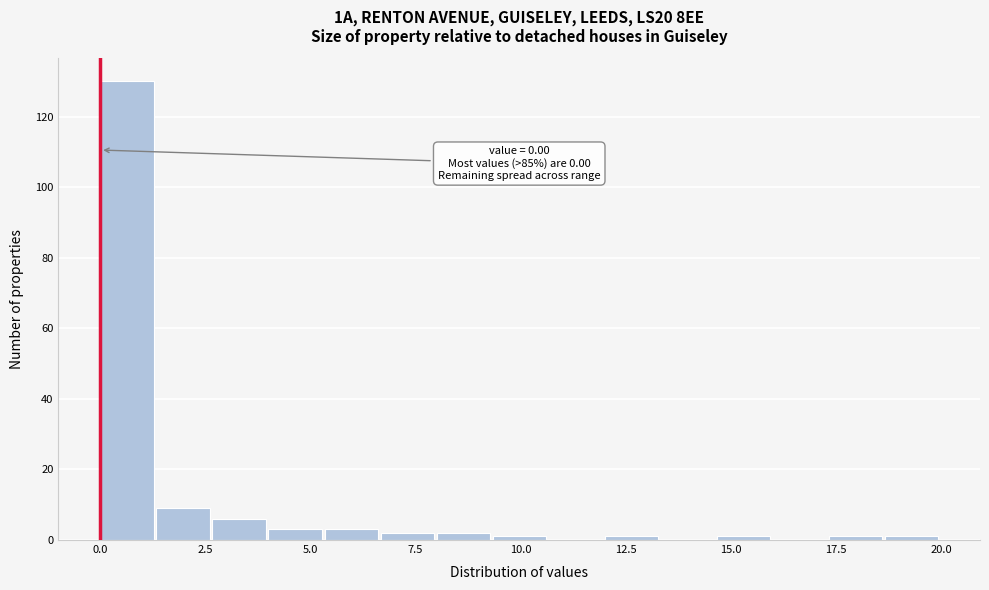

Around what value on the x-axis is the tallest bar? Give the approximate position of its centre, as read against the axis.

0.5